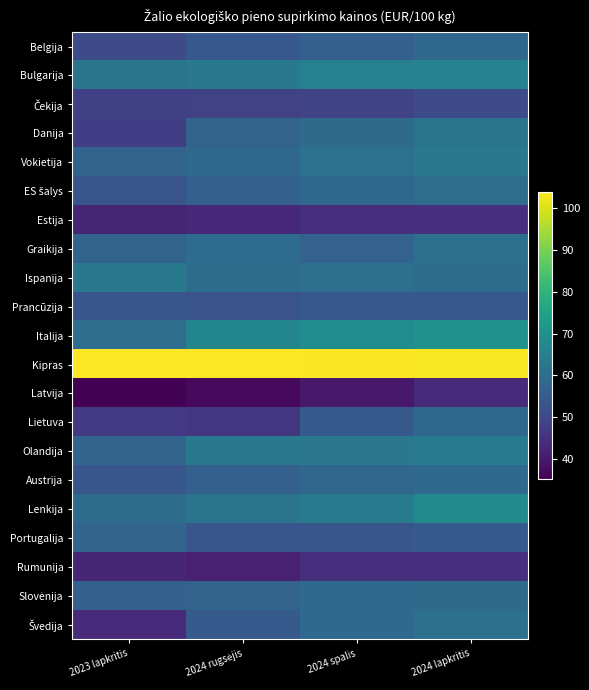

Between 2024 rugsėjis and 2024 lapkritis, which series saw the biggest shift?

Lietuva